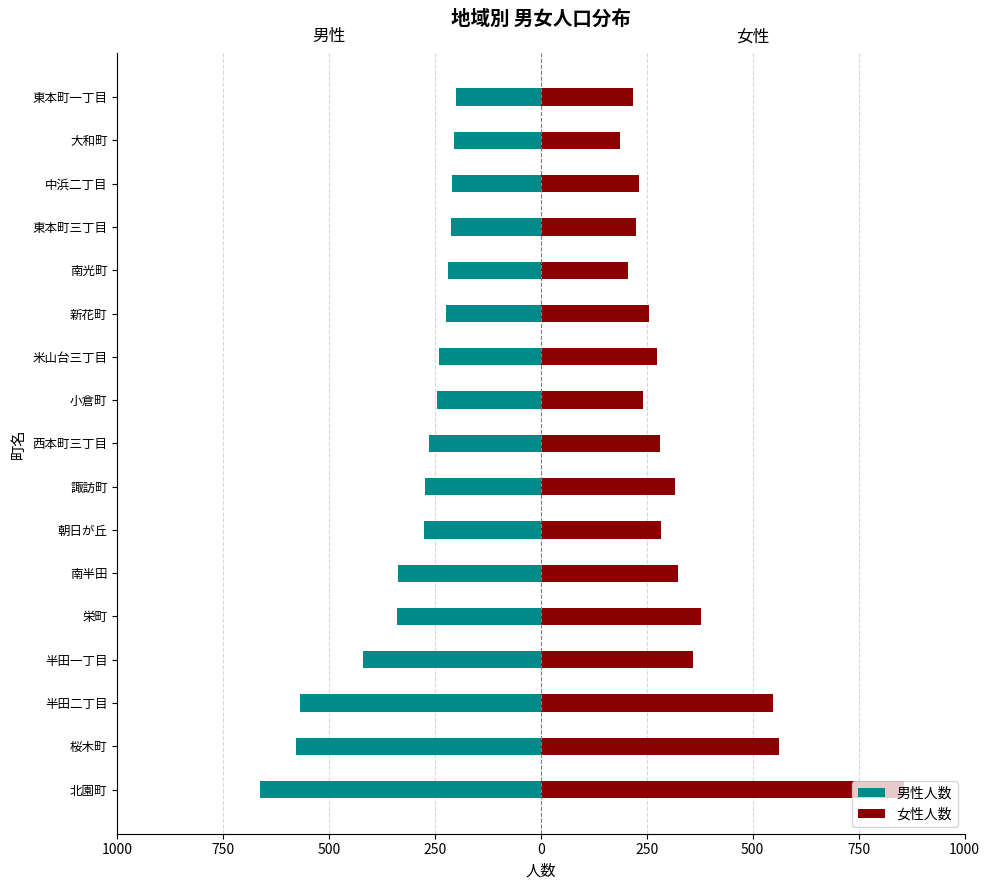

What are all the series names shown in the legend?

男性人数, 女性人数